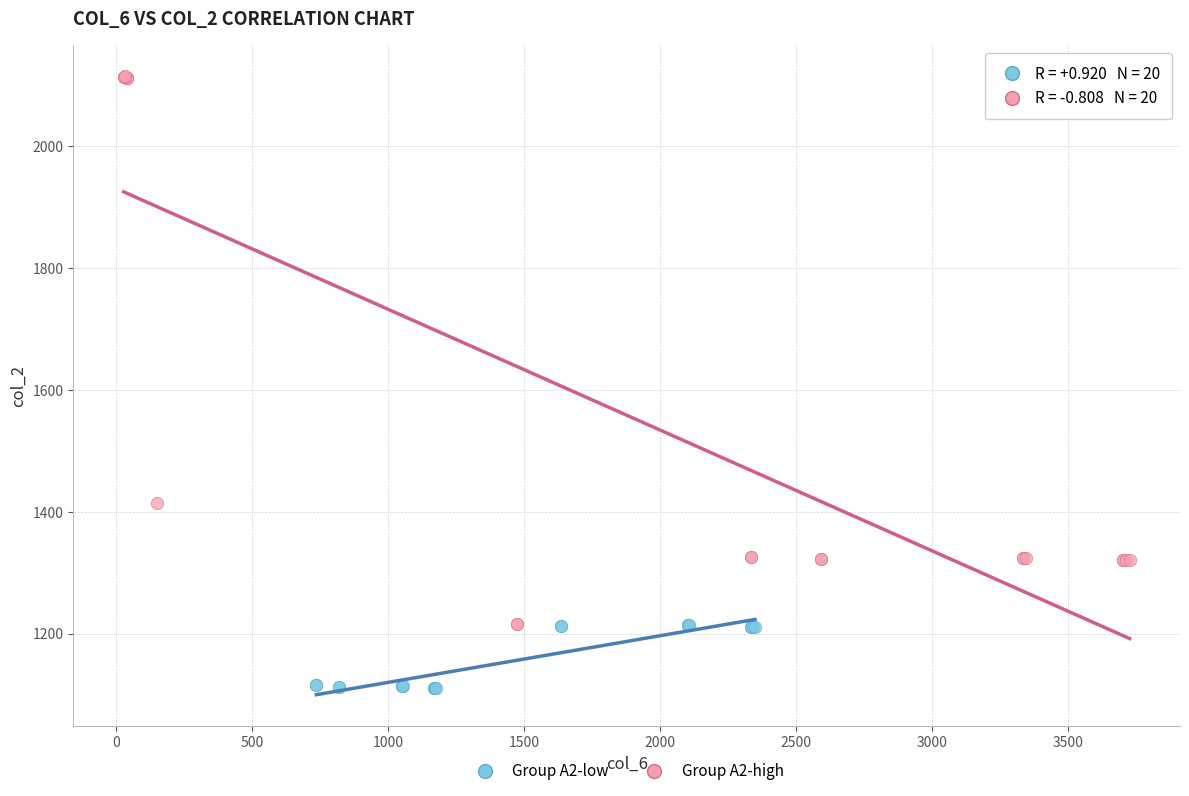

Which series contains the highest Y value?

Group A2-high